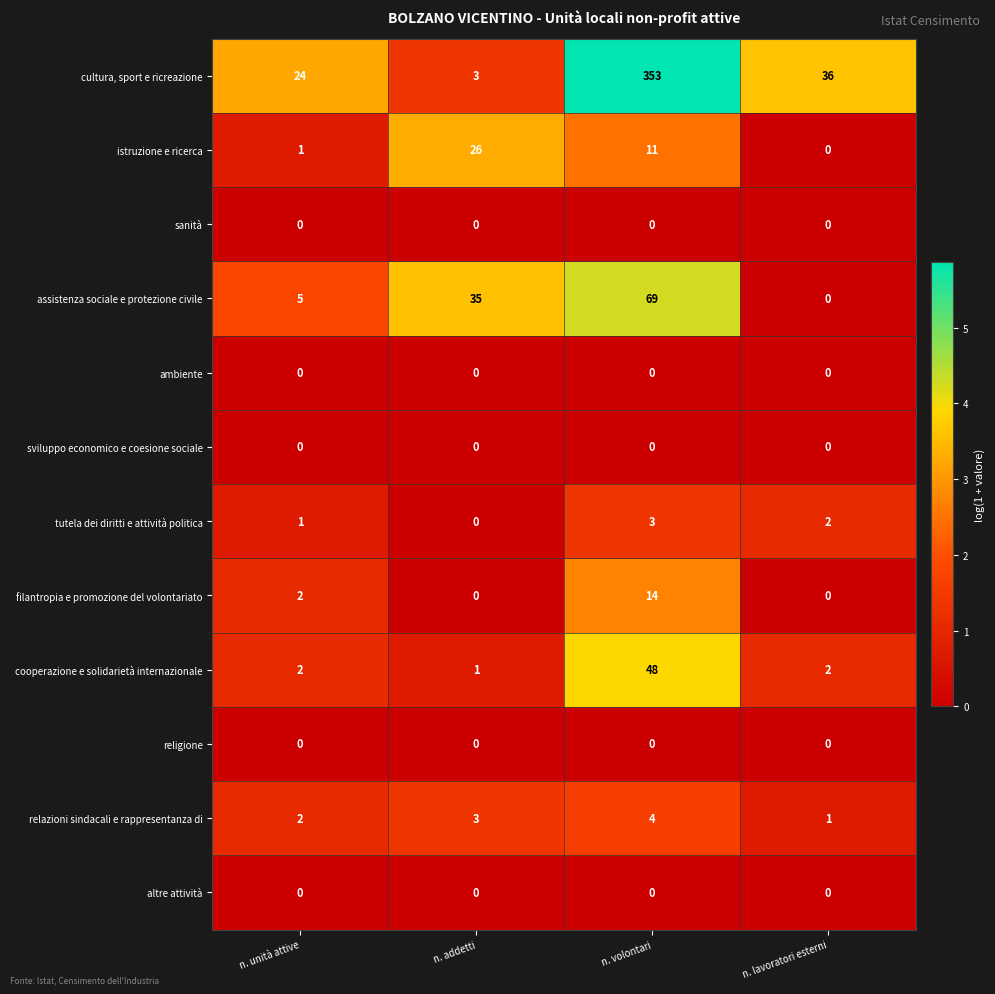

What is the highest value of the relazioni sindacali e rappresentanza di series?

4